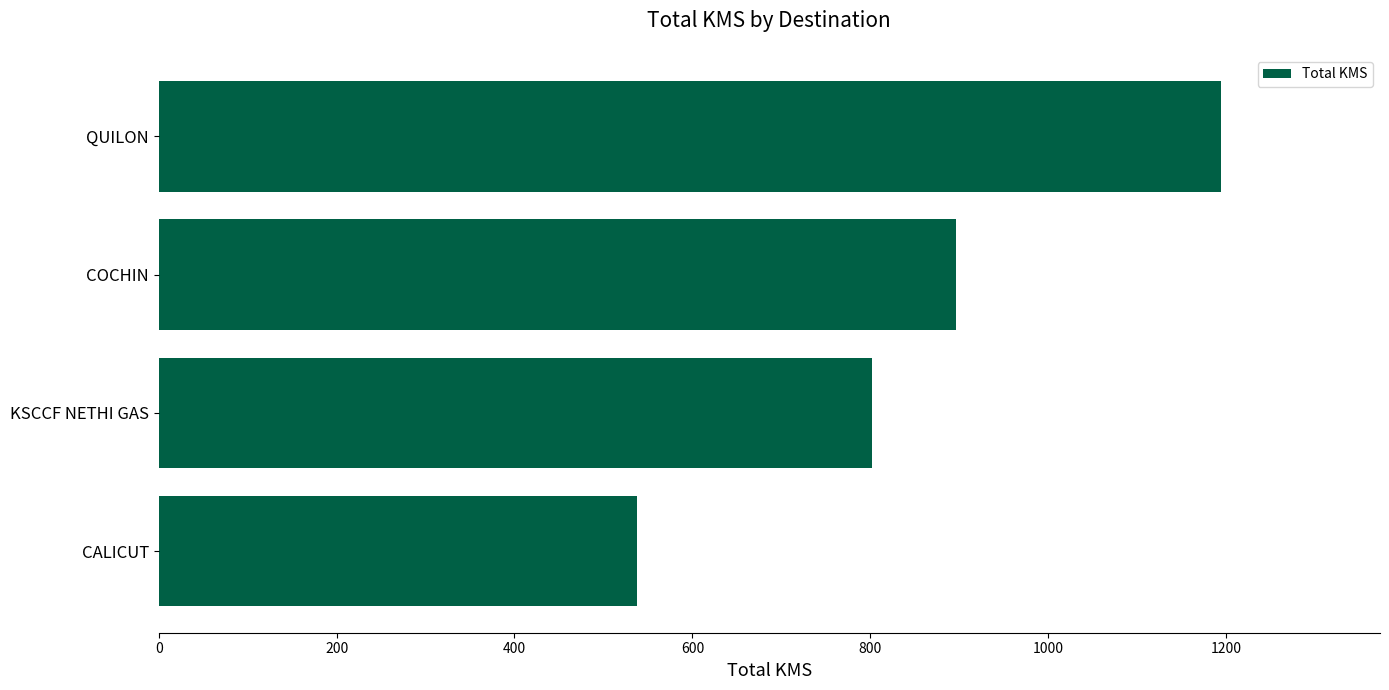

At which label is the value closest to 866?

COCHIN